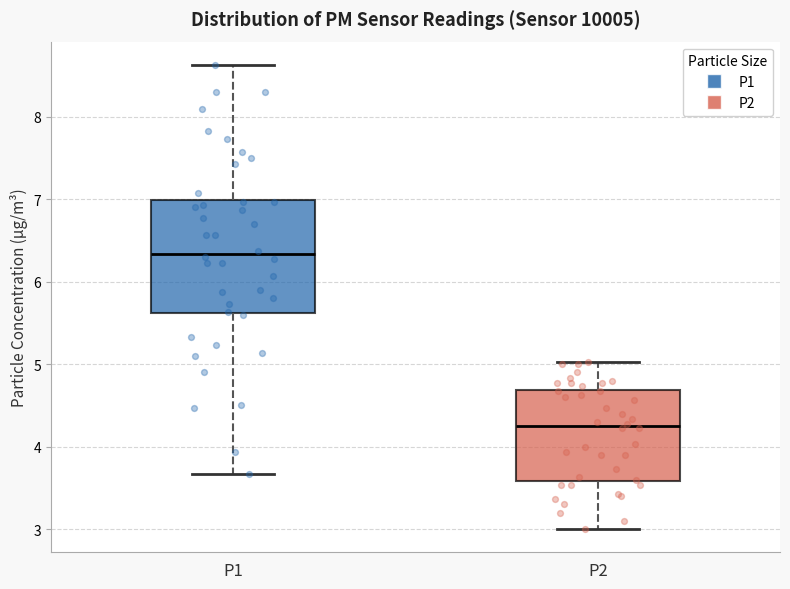

Where is the lower edge of the box for P1 on the y-axis? The values are not printed on the chart, so give them approximately, as read against the axis.

5.6